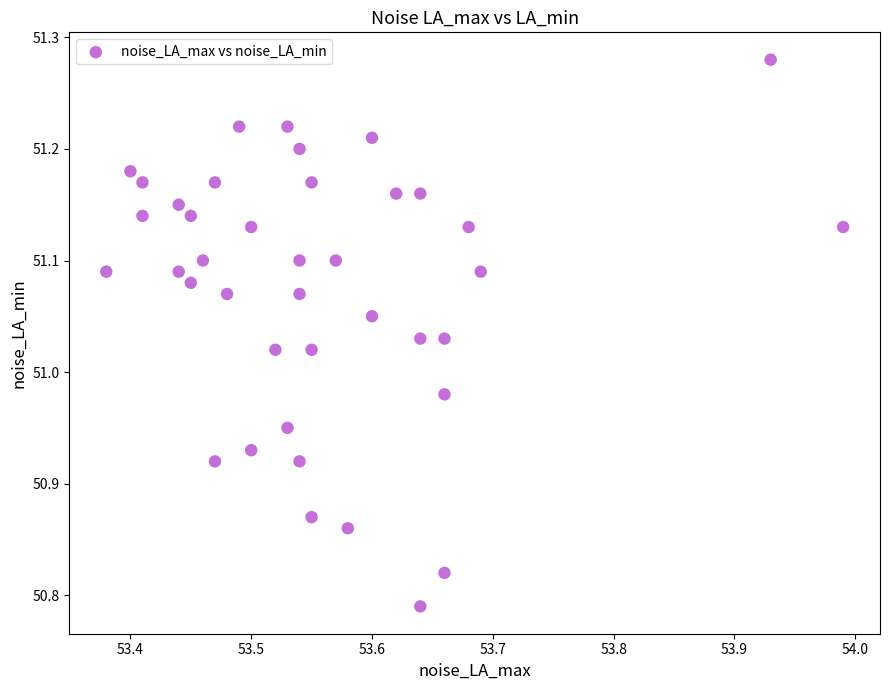

What is the range of Y values (max minus min)?

0.5